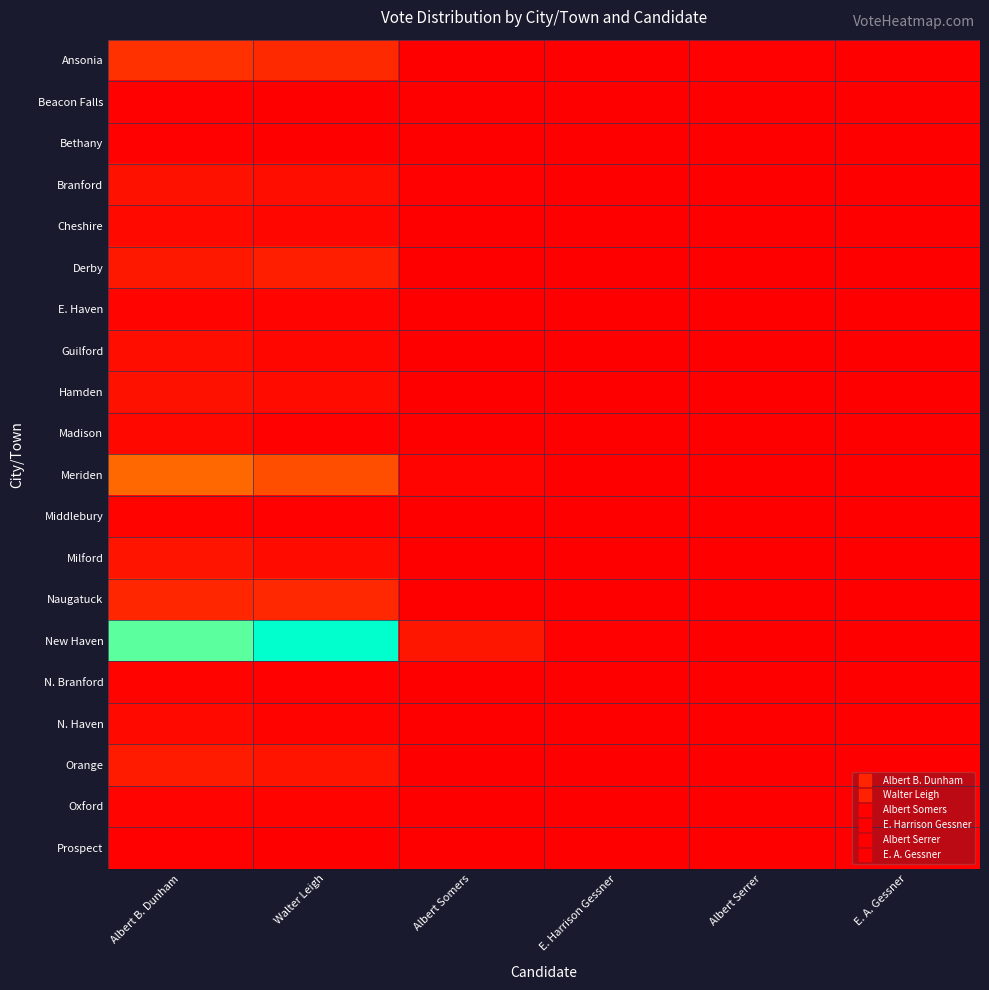

Reading left to right, transcribe all the data shown in this chart.

Ansonia: Albert B. Dunham=1170	Walter Leigh=978	Albert Somers=0	E. Harrison Gessner=30	Albert Serrer=73	E. A. Gessner=0
Beacon Falls: Albert B. Dunham=65	Walter Leigh=13	Albert Somers=0	E. Harrison Gessner=0	Albert Serrer=0	E. A. Gessner=0
Bethany: Albert B. Dunham=69	Walter Leigh=37	Albert Somers=0	E. Harrison Gessner=3	Albert Serrer=0	E. A. Gessner=0
Branford: Albert B. Dunham=430	Walter Leigh=355	Albert Somers=56	E. Harrison Gessner=0	Albert Serrer=0	E. A. Gessner=5
Cheshire: Albert B. Dunham=257	Walter Leigh=151	Albert Somers=0	E. Harrison Gessner=6	Albert Serrer=0	E. A. Gessner=0
Derby: Albert B. Dunham=568	Walter Leigh=728	Albert Somers=2	E. Harrison Gessner=3	Albert Serrer=0	E. A. Gessner=0
E. Haven: Albert B. Dunham=138	Walter Leigh=123	Albert Somers=0	E. Harrison Gessner=1	Albert Serrer=0	E. A. Gessner=0
Guilford: Albert B. Dunham=357	Walter Leigh=166	Albert Somers=0	E. Harrison Gessner=26	Albert Serrer=0	E. A. Gessner=0
Hamden: Albert B. Dunham=424	Walter Leigh=281	Albert Somers=6	E. Harrison Gessner=8	Albert Serrer=0	E. A. Gessner=0
Madison: Albert B. Dunham=220	Walter Leigh=51	Albert Somers=0	E. Harrison Gessner=7	Albert Serrer=0	E. A. Gessner=0
Meriden: Albert B. Dunham=2457	Walter Leigh=1831	Albert Somers=129	E. Harrison Gessner=21	Albert Serrer=0	E. A. Gessner=0
Middlebury: Albert B. Dunham=78	Walter Leigh=58	Albert Somers=0	E. Harrison Gessner=0	Albert Serrer=0	E. A. Gessner=0
Milford: Albert B. Dunham=503	Walter Leigh=266	Albert Somers=9	E. Harrison Gessner=0	Albert Serrer=0	E. A. Gessner=0
Naugatuck: Albert B. Dunham=901	Walter Leigh=940	Albert Somers=0	E. Harrison Gessner=0	Albert Serrer=0	E. A. Gessner=0
New Haven: Albert B. Dunham=8453	Walter Leigh=9548	Albert Somers=533	E. Harrison Gessner=63	Albert Serrer=0	E. A. Gessner=0
N. Branford: Albert B. Dunham=92	Walter Leigh=45	Albert Somers=0	E. Harrison Gessner=3	Albert Serrer=0	E. A. Gessner=0
N. Haven: Albert B. Dunham=237	Walter Leigh=99	Albert Somers=0	E. Harrison Gessner=19	Albert Serrer=0	E. A. Gessner=0
Orange: Albert B. Dunham=666	Walter Leigh=497	Albert Somers=23	E. Harrison Gessner=29	Albert Serrer=0	E. A. Gessner=0
Oxford: Albert B. Dunham=121	Walter Leigh=82	Albert Somers=0	E. Harrison Gessner=0	Albert Serrer=0	E. A. Gessner=0
Prospect: Albert B. Dunham=55	Walter Leigh=18	Albert Somers=0	E. Harrison Gessner=3	Albert Serrer=0	E. A. Gessner=0